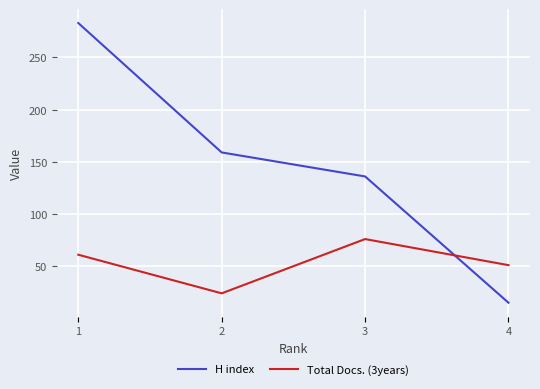

The H index series shows 66 at 3. True or false?

False